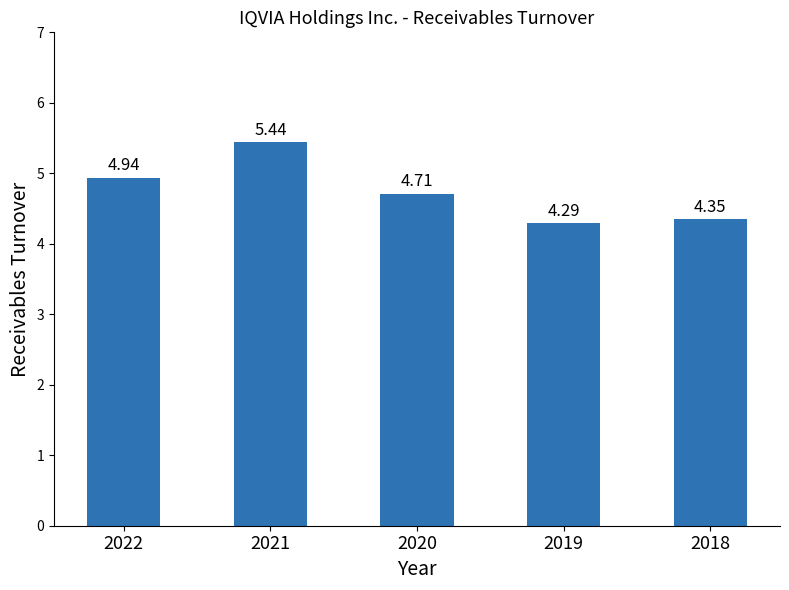

Rank the categories by value from lowest to highest.

2019, 2018, 2020, 2022, 2021